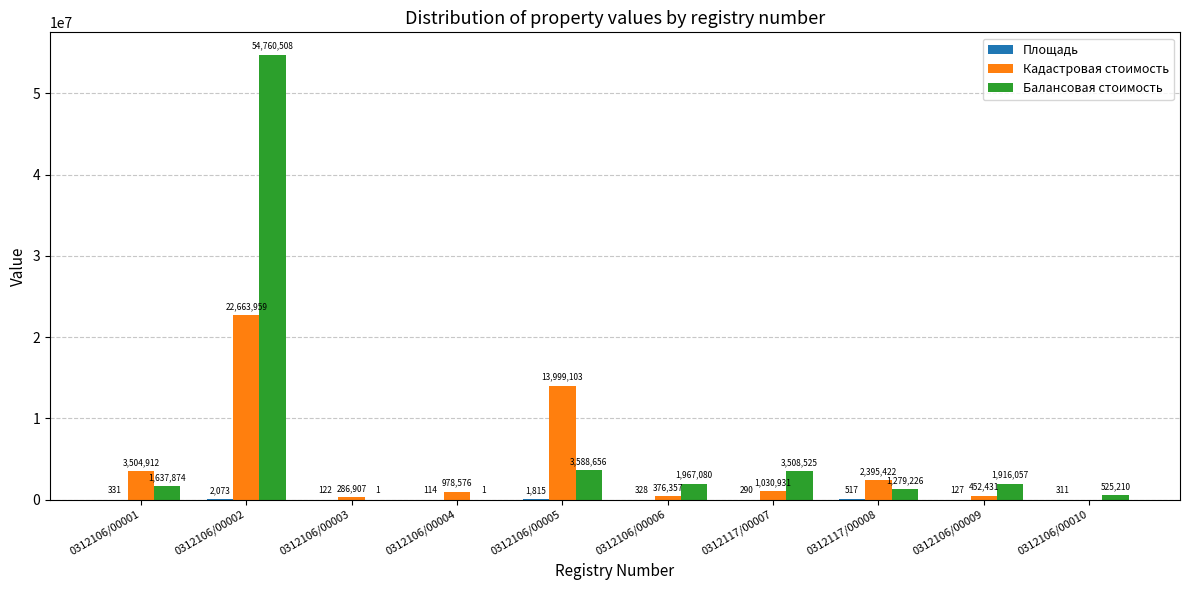

What is the spread (max minus min) of values at 0312106/00001?

3504580.4